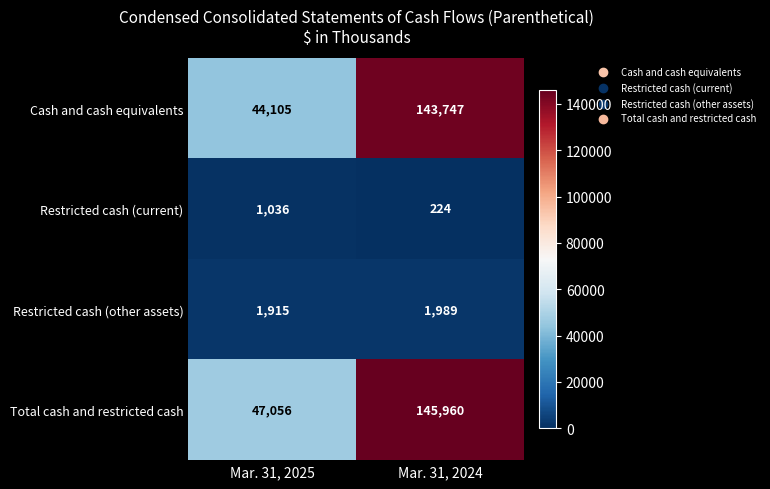

List the series in order of their peak value, lowest first.

Restricted cash (current), Restricted cash (other assets), Cash and cash equivalents, Total cash and restricted cash